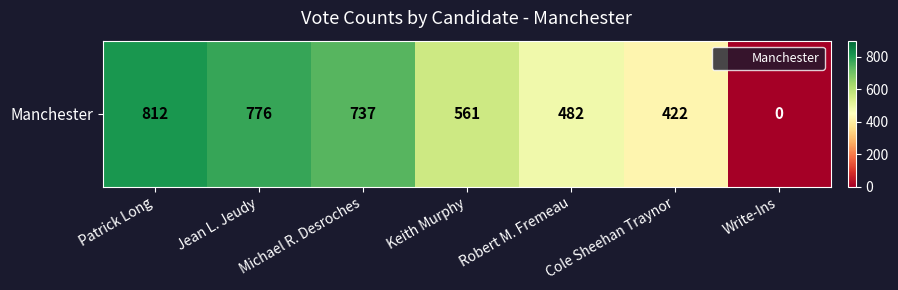

How many values are below 561?

3